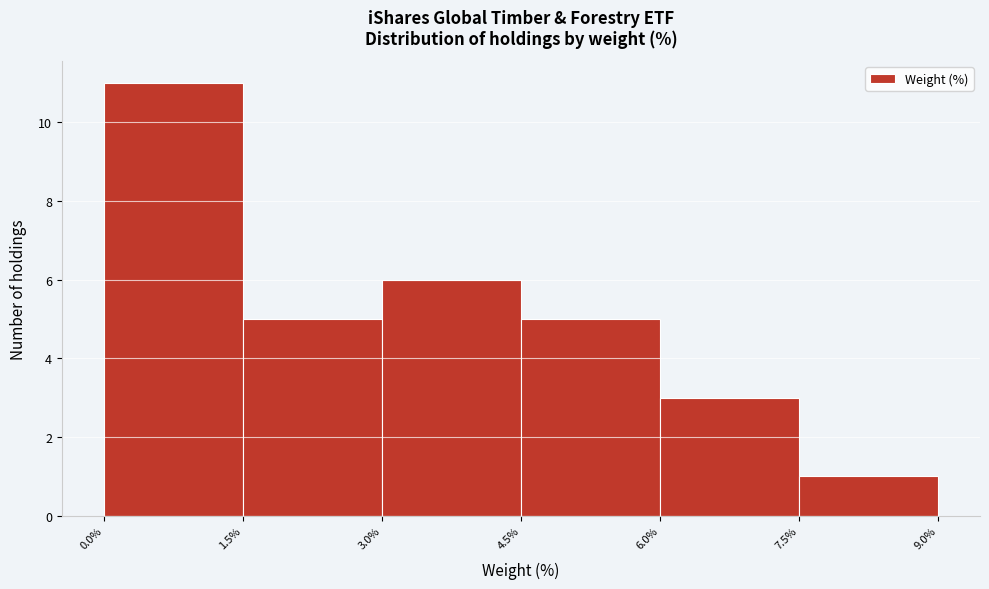

Reading left to right, transcribe this chart: for each bar, give the range it covers on the x-axis and its height. The values are not printed on the chart, so give them approximately, as read against the axis.

0.0% to 1.5%: 11
1.5% to 3.0%: 5
3.0% to 4.5%: 6
4.5% to 6.0%: 5
6.0% to 7.5%: 3
7.5% to 9.0%: 1